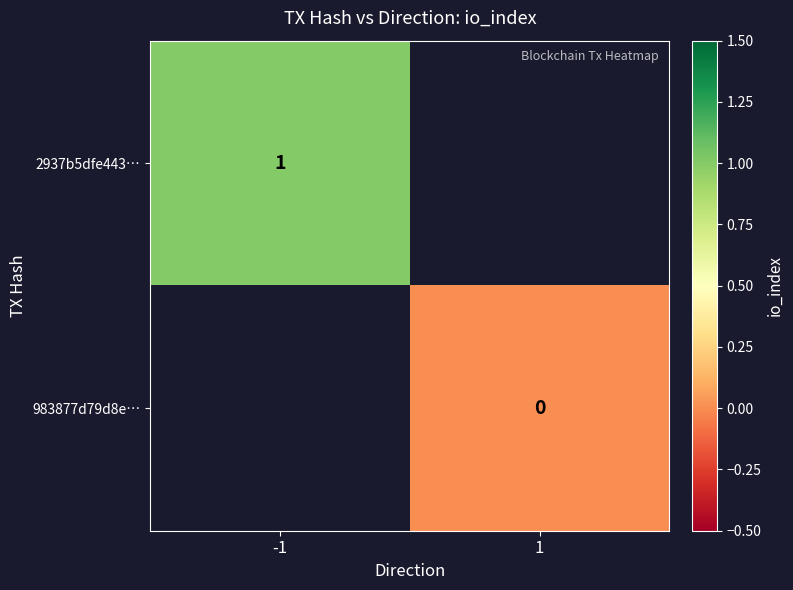

Which label corresponds to the smallest value in the chart?

1